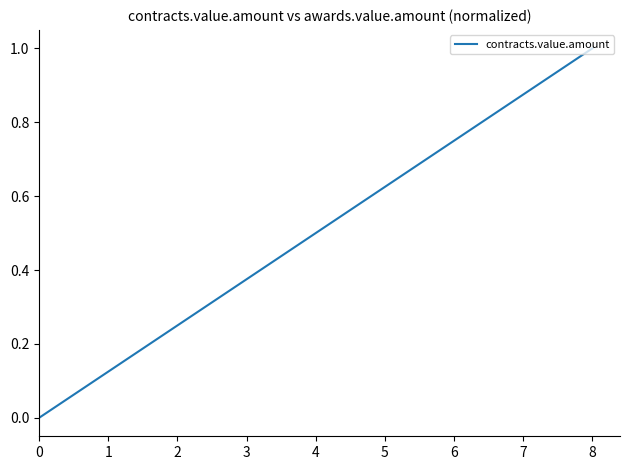

What is the value of the 16th point from the left?

0.3